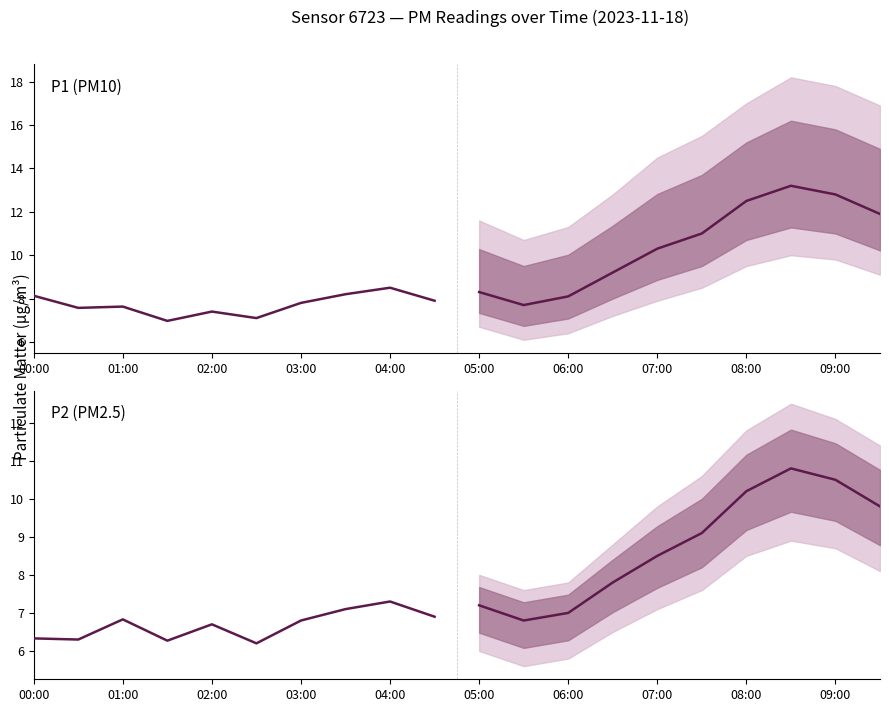

True or false: P2 (PM2.5) and P1 (PM10) intersect in this chart.

False